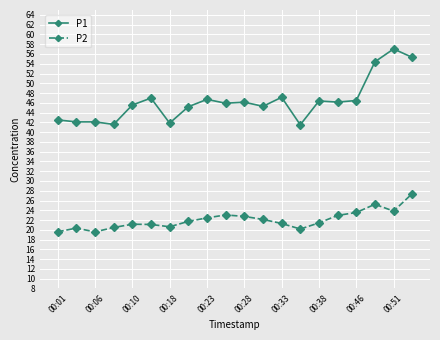

Rank the series by their maximum value, from lowest to highest.

P2, P1